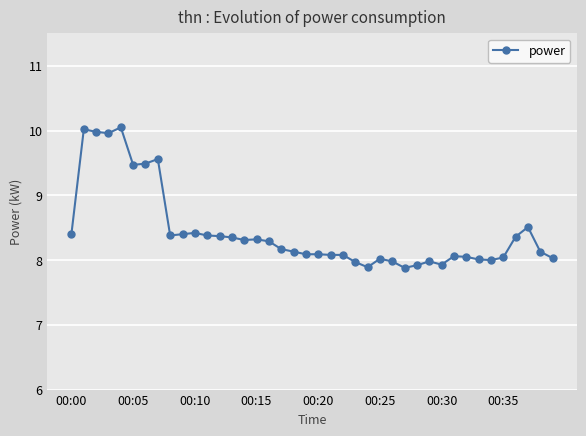

What is the value of the 1st point from the left?

8.4